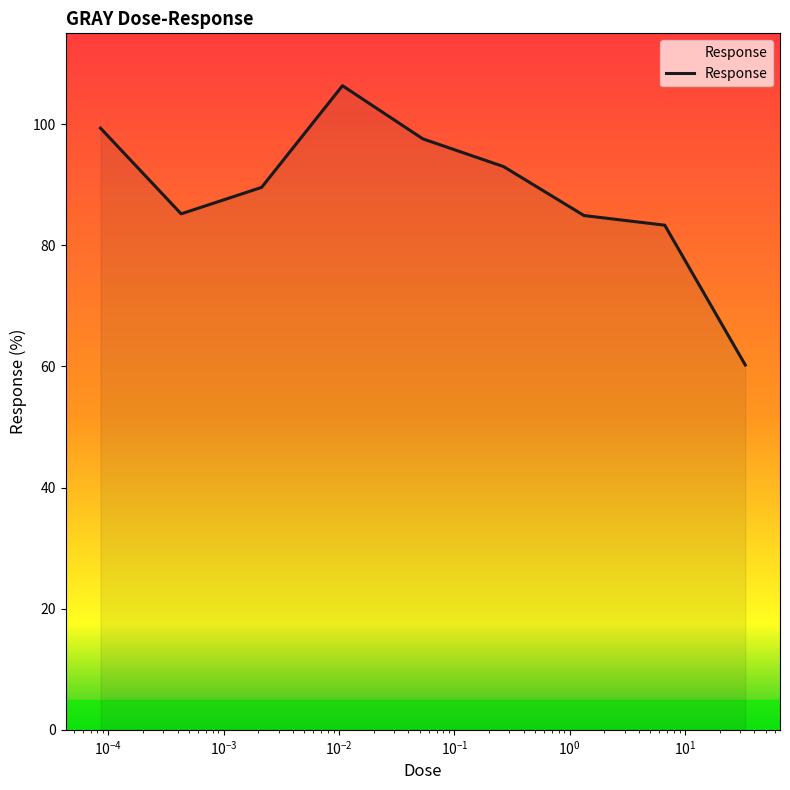

How many lines are shown in the chart?

1